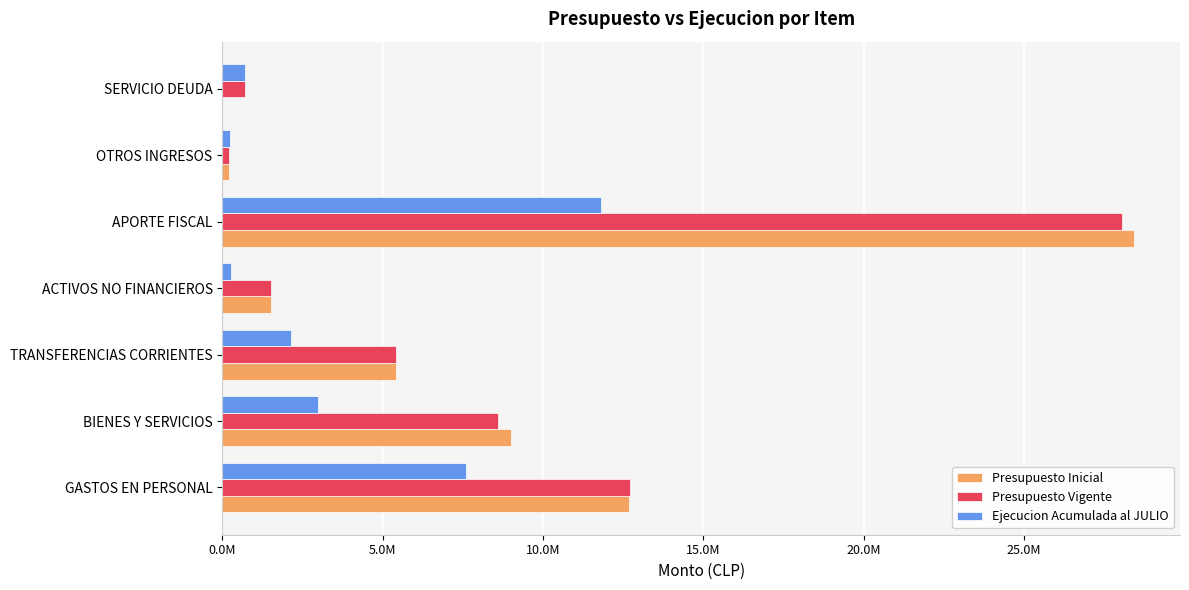

What are all the series names shown in the legend?

Presupuesto Inicial, Presupuesto Vigente, Ejecucion Acumulada al JULIO